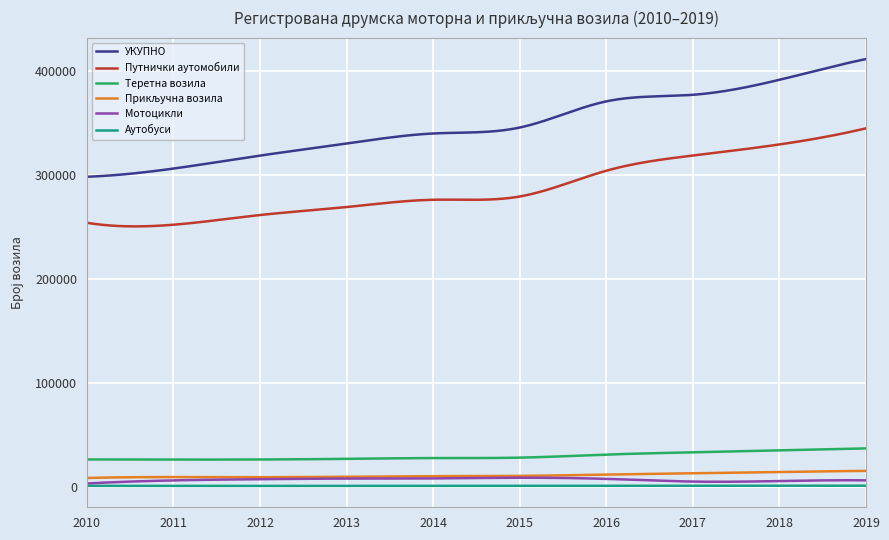

Which series has the widest spread of values?

УКУПНО